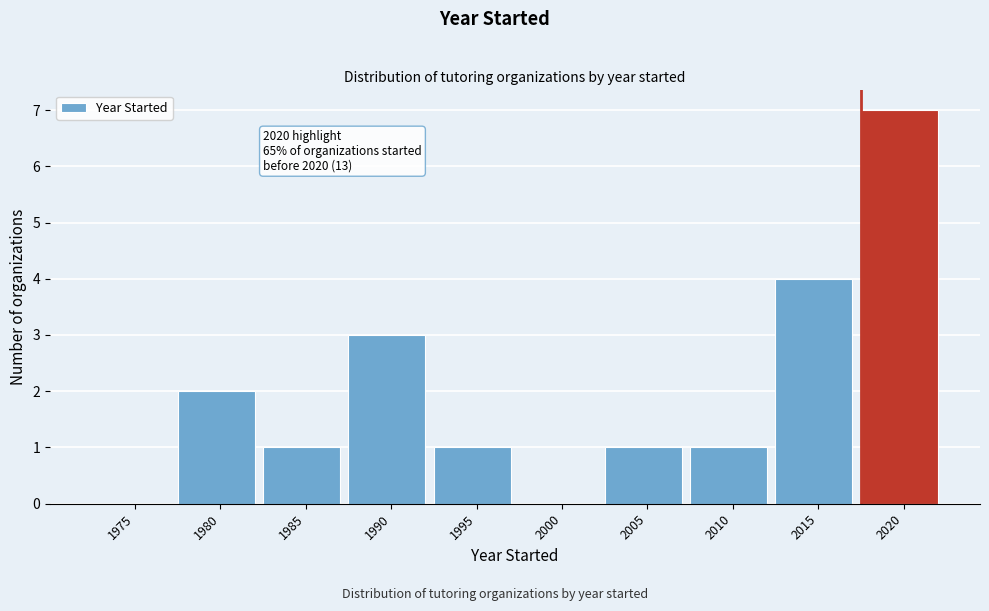

Reading left to right, extract all data points from this chart.

1975=0	1980=2	1985=1	1990=3	1995=1	2000=0	2005=1	2010=1	2015=4	2020=7